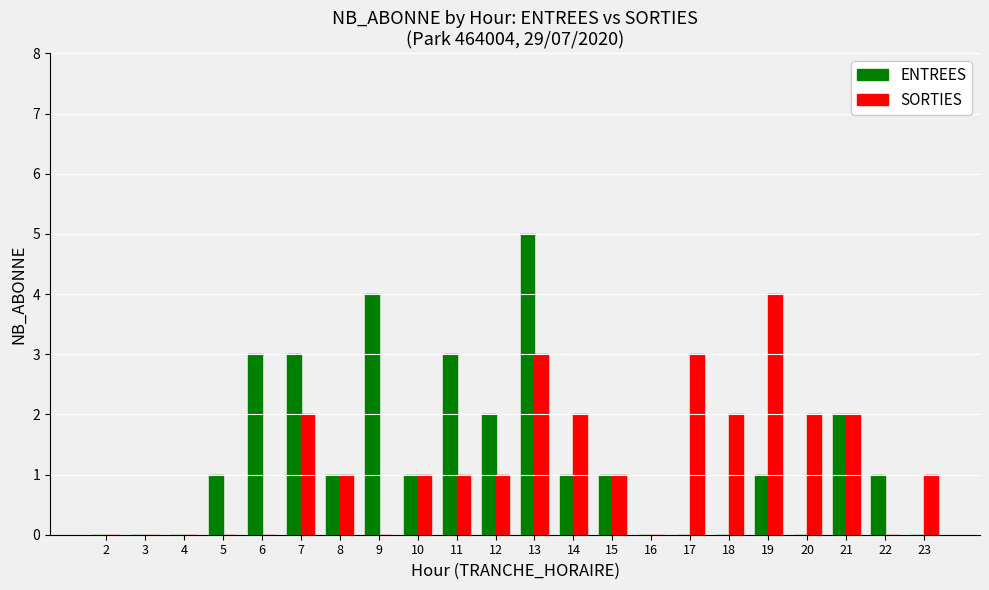

Reading right to left, transcribe all the data shown in this chart.

ENTREES: 23=0	22=1	21=2	20=0	19=1	18=0	17=0	16=0	15=1	14=1	13=5	12=2	11=3	10=1	9=4	8=1	7=3	6=3	5=1	4=0	3=0	2=0
SORTIES: 23=1	22=0	21=2	20=2	19=4	18=2	17=3	16=0	15=1	14=2	13=3	12=1	11=1	10=1	9=0	8=1	7=2	6=0	5=0	4=0	3=0	2=0